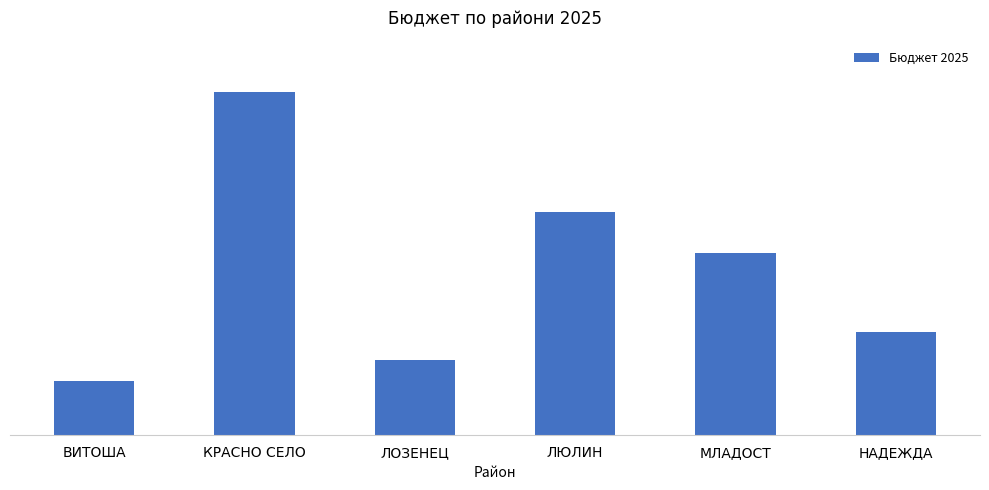

Between ВИТОША and НАДЕЖДА, which is larger?

НАДЕЖДА